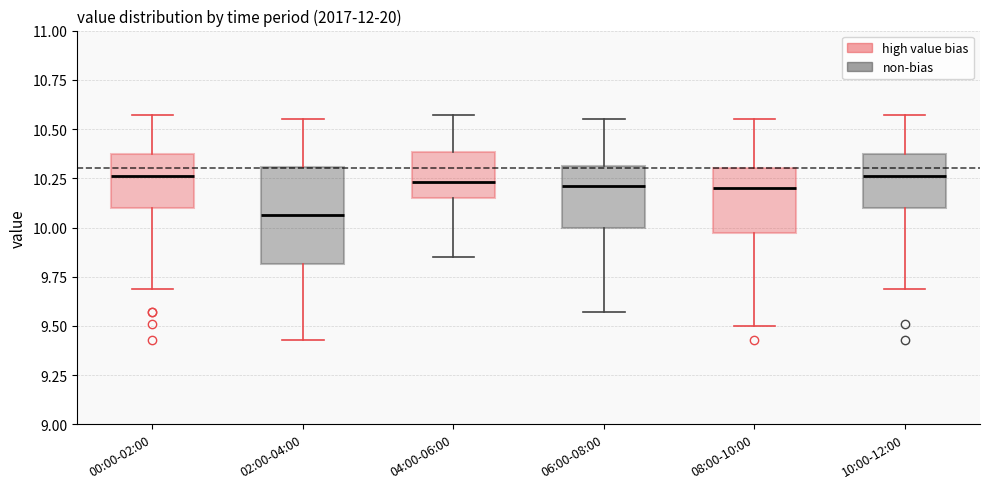

Reading left to right, transcribe this box plot: for each box, give where its median line is, the range the box spans, and where its two whiskers end, as read against the y-axis. The values are not printed on the chart, so give them approximately, as read against the axis.

00:00-02:00: median 10.25, box 10.10 to 10.35, whiskers 9.70 to 10.55
02:00-04:00: median 10.05, box 9.80 to 10.30, whiskers 9.45 to 10.55
04:00-06:00: median 10.25, box 10.15 to 10.40, whiskers 9.85 to 10.55
06:00-08:00: median 10.20, box 10.00 to 10.30, whiskers 9.55 to 10.55
08:00-10:00: median 10.20, box 9.95 to 10.30, whiskers 9.50 to 10.55
10:00-12:00: median 10.25, box 10.10 to 10.35, whiskers 9.70 to 10.55